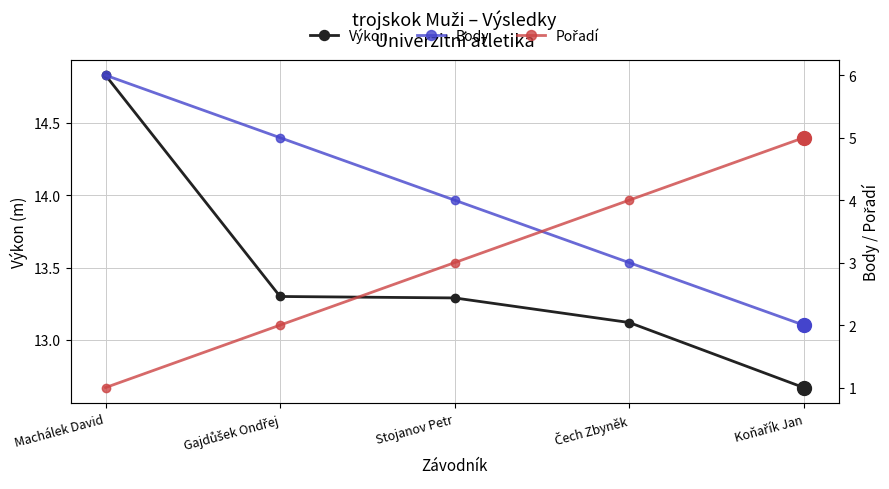

Reading right to left, what are all the values shown in this chart?

Výkon: 12.7	13.1	13.3	13.3	14.8
Body: 2.0	3.0	4.0	5.0	6.0
Pořadí: 5.0	4.0	3.0	2.0	1.0